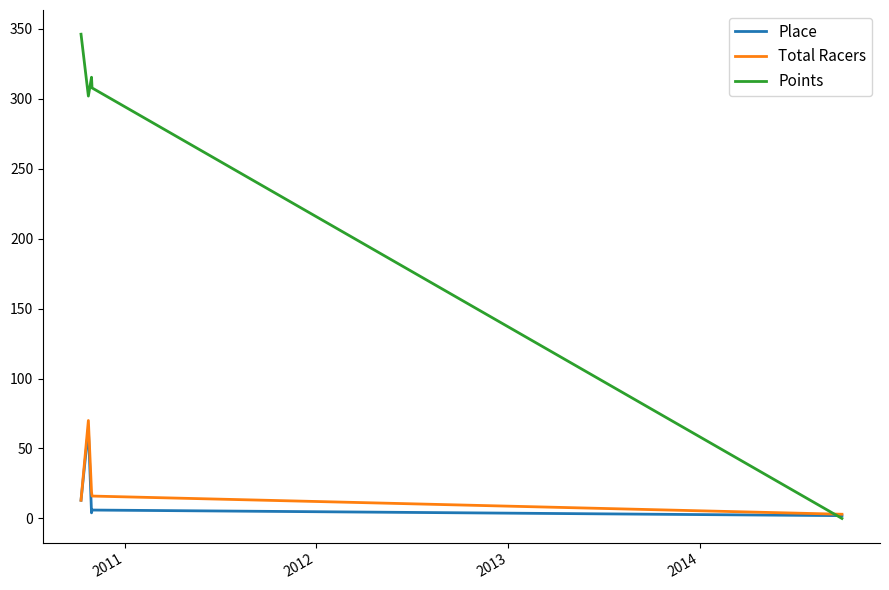

Which series has the largest total across all categories?

Points